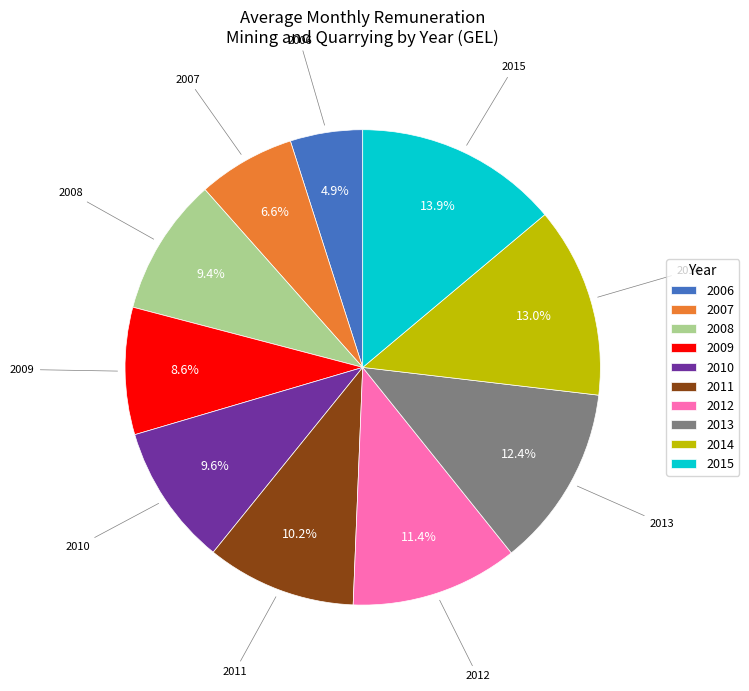

Combined, what portion of the pie is 2013 and 2009?

21.0%